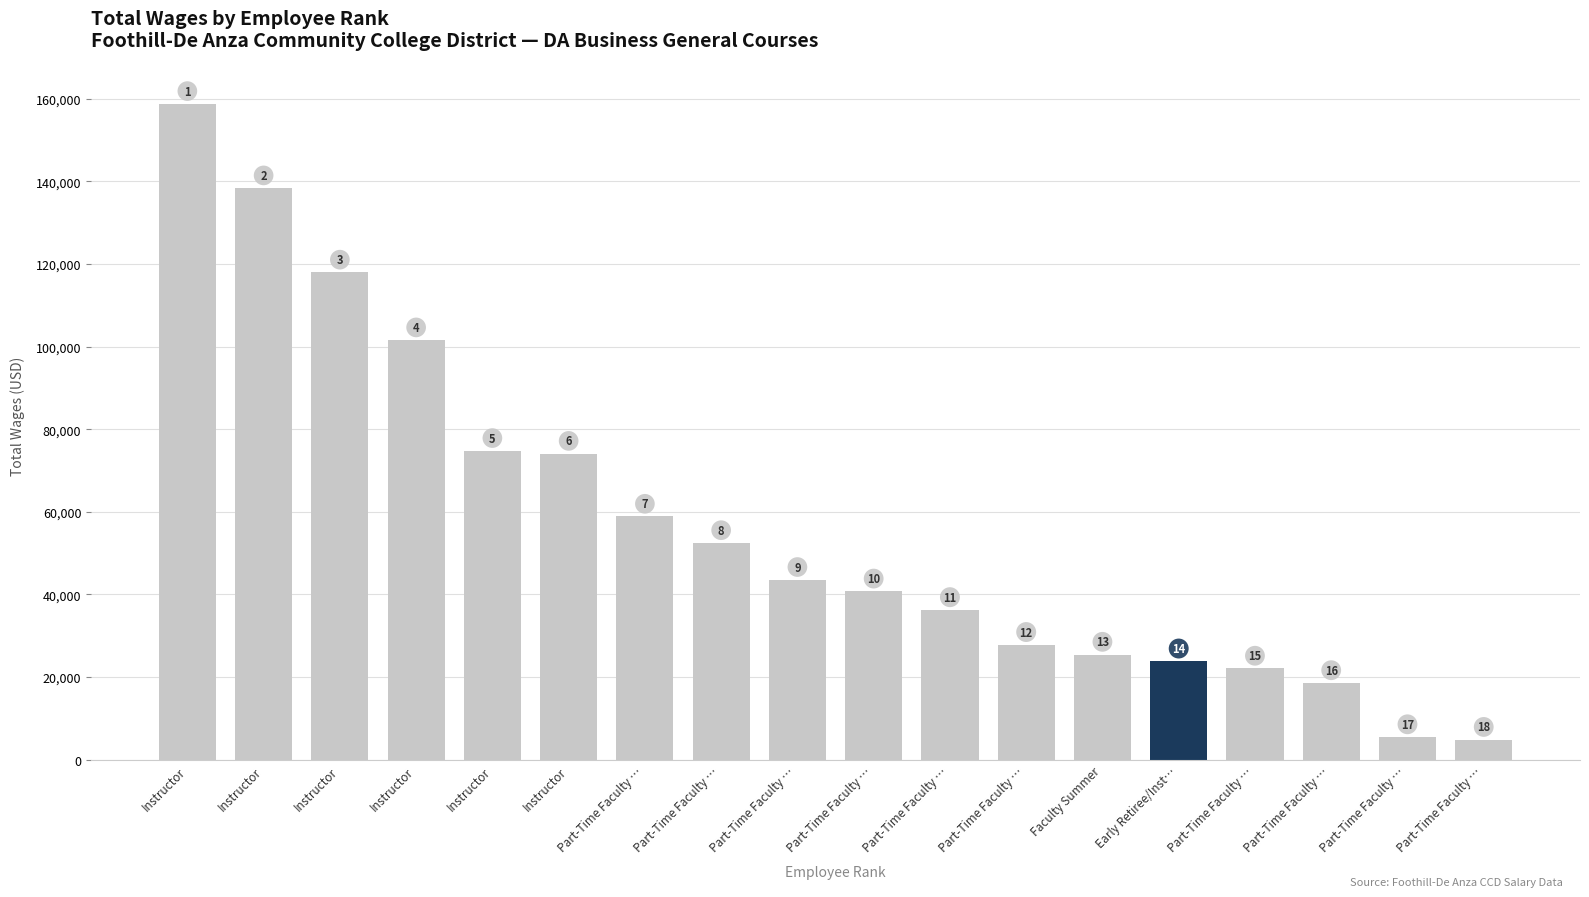

Where is the data nearest to the value 81806?

Instructor